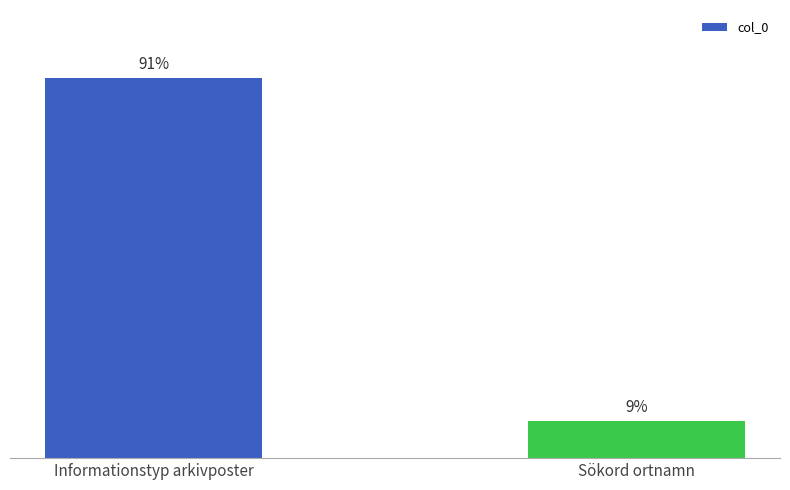

What is the label of the 2nd bar from the right?

Informationstyp arkivposter